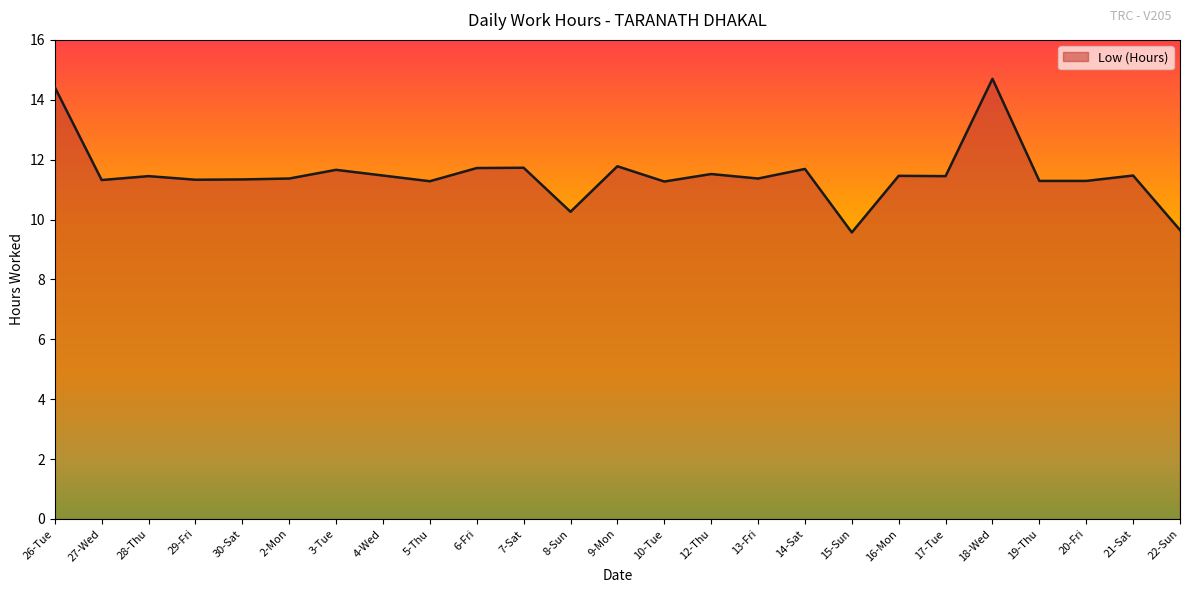

How many lines are shown in the chart?

1